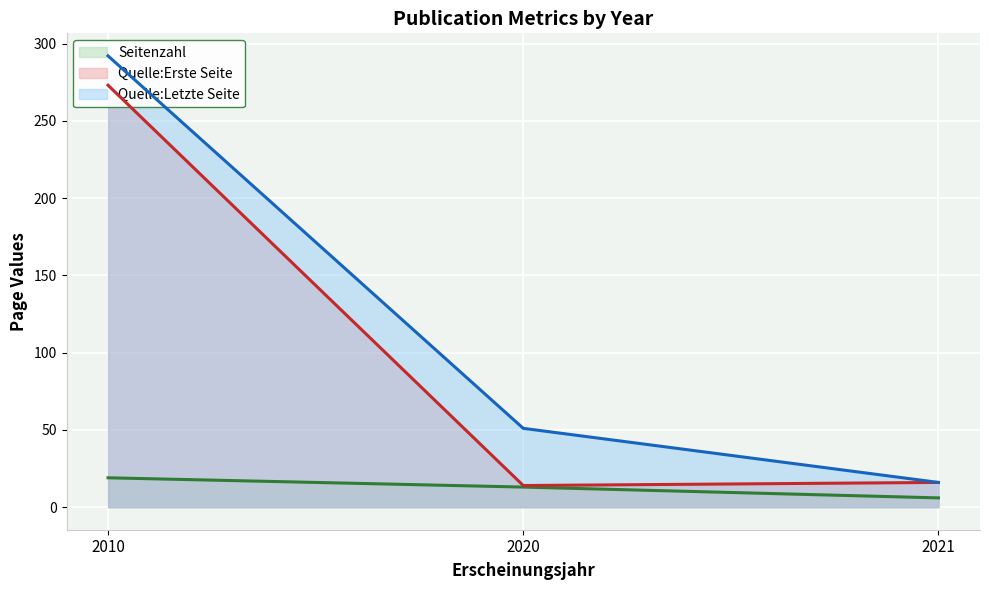

Which series has the widest spread of values?

Quelle:Letzte Seite